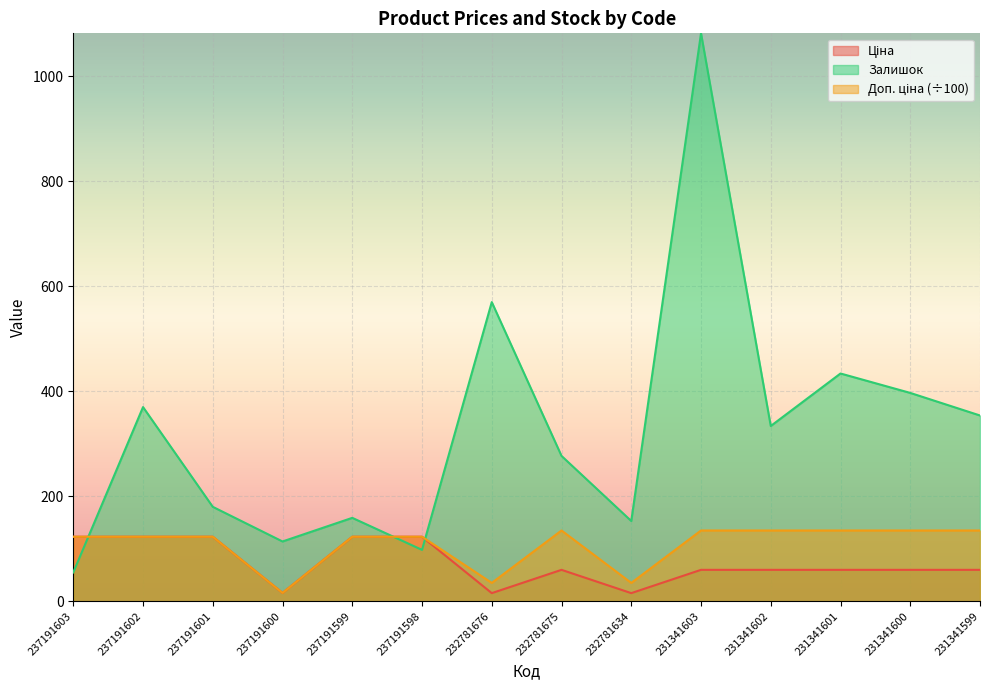

Reading right to left, list all the values displayed in this chart.

Ціна: 60.0	60.0	60.0	60.0	60.0	15.6	60.0	15.6	123.0	123.0	16.0	123.0	123.0	123.0
Доп. ціна: 134.9	134.9	134.9	134.9	134.9	35.1	134.9	35.1	123.0	123.0	16.0	123.0	123.0	123.0
Залишок: 354.0	397.0	434.0	334.0	1082.0	153.0	277.0	570.0	98.0	159.0	114.0	180.0	370.0	55.0